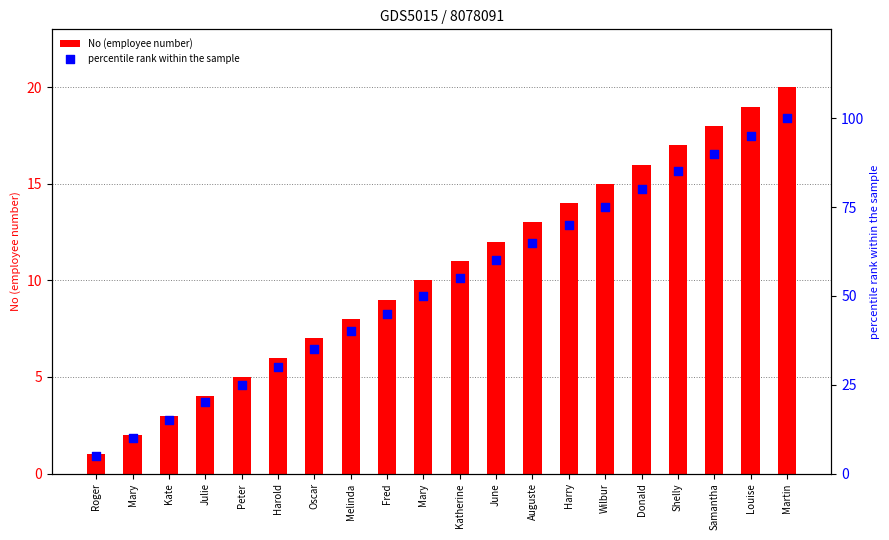

At how many categories does at least one series exceed 68?

7